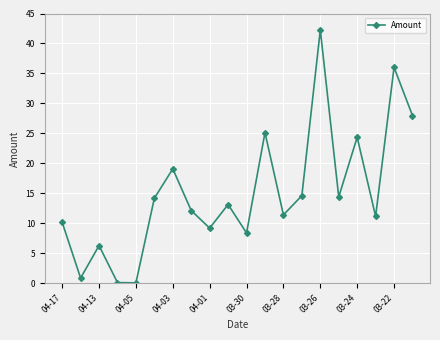

What is the average value?

15.0